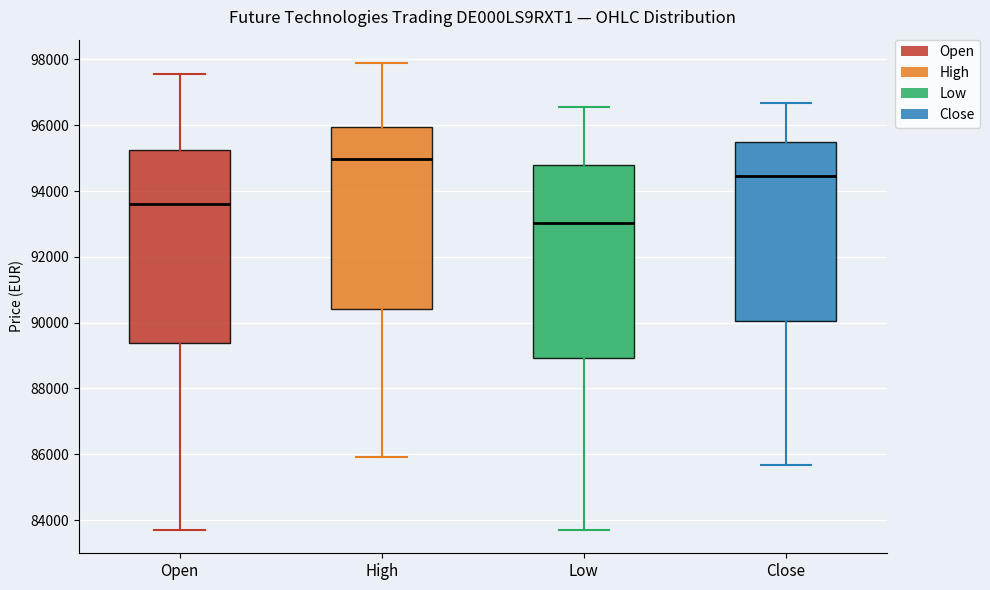

Reading left to right, transcribe this box plot: for each box, give where its median line is, the range the box spans, and where its two whiskers end, as read against the y-axis. The values are not printed on the chart, so give them approximately, as read against the axis.

Open: median 93600, box 89400 to 95200, whiskers 83600 to 97600
High: median 95000, box 90400 to 96000, whiskers 86000 to 97800
Low: median 93000, box 89000 to 94800, whiskers 83600 to 96600
Close: median 94400, box 90000 to 95400, whiskers 85600 to 96600